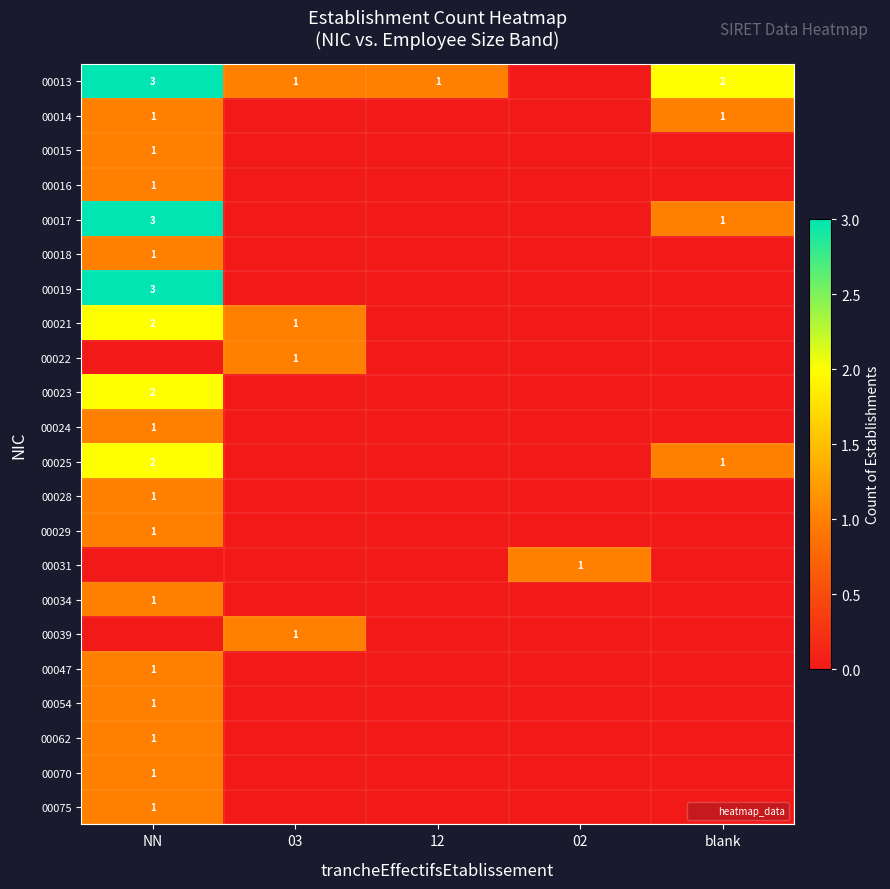

The 00013 series shows -1 at 02. True or false?

False